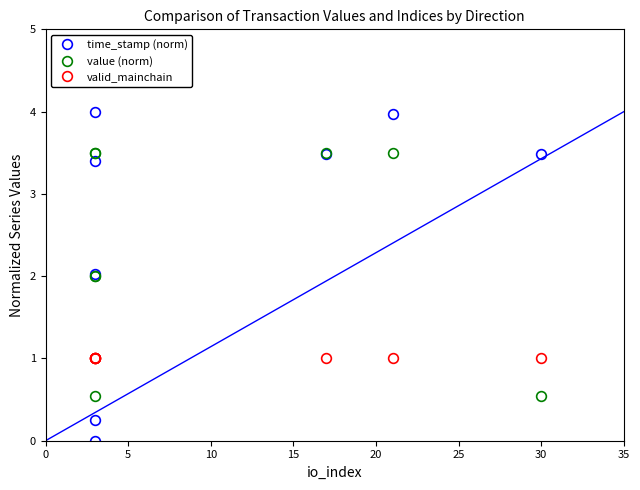

What is the value of the valid_mainchain point at the 2nd from the left?

1.0